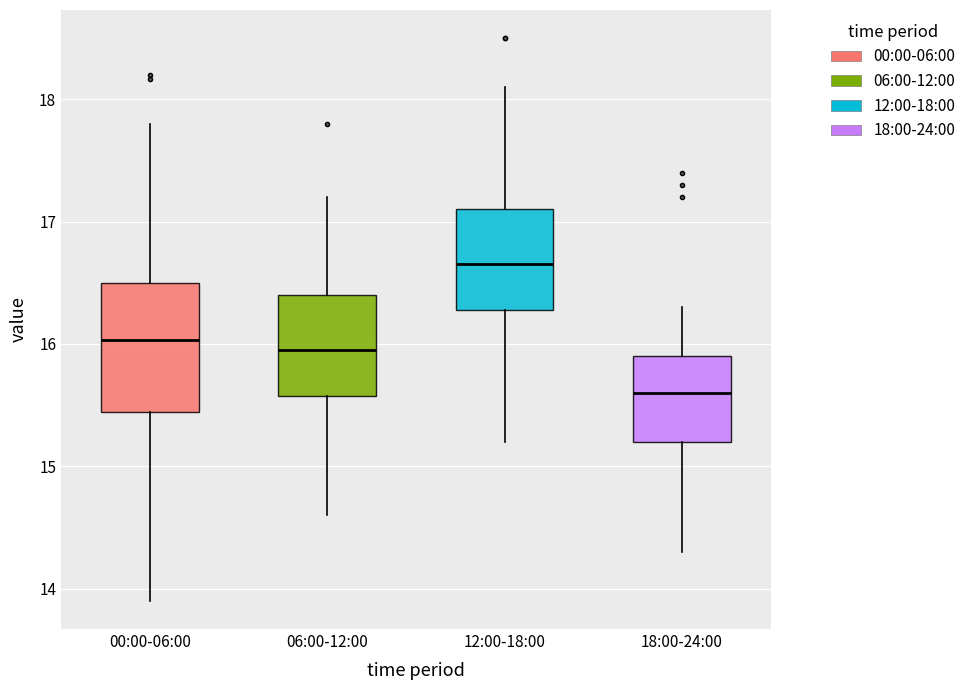

Which box has the highest median line?

12:00-18:00